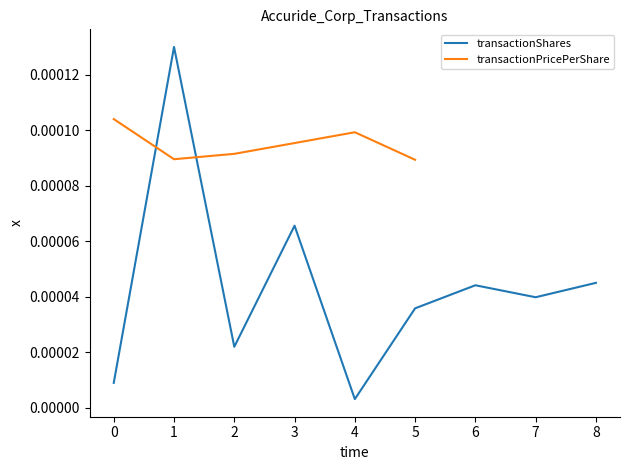

At which label is transactionShares closest to 0?

4